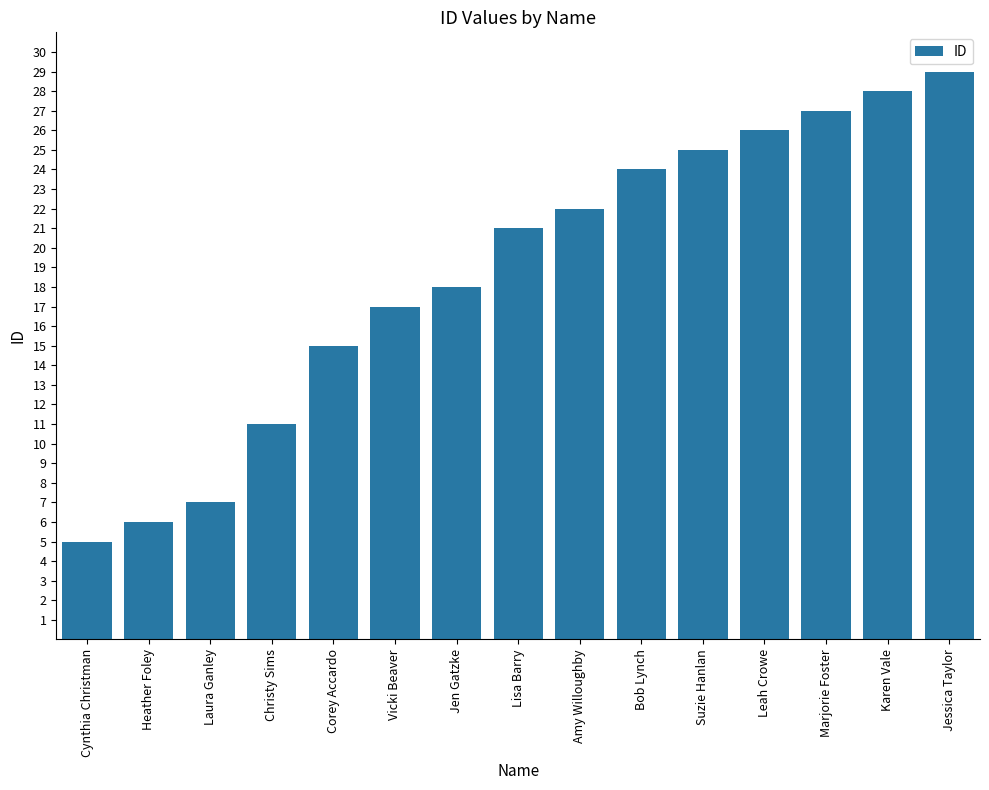

Approximately how many times larger is the value at Jen Gatzke compared to Cynthia Christman?

3.6